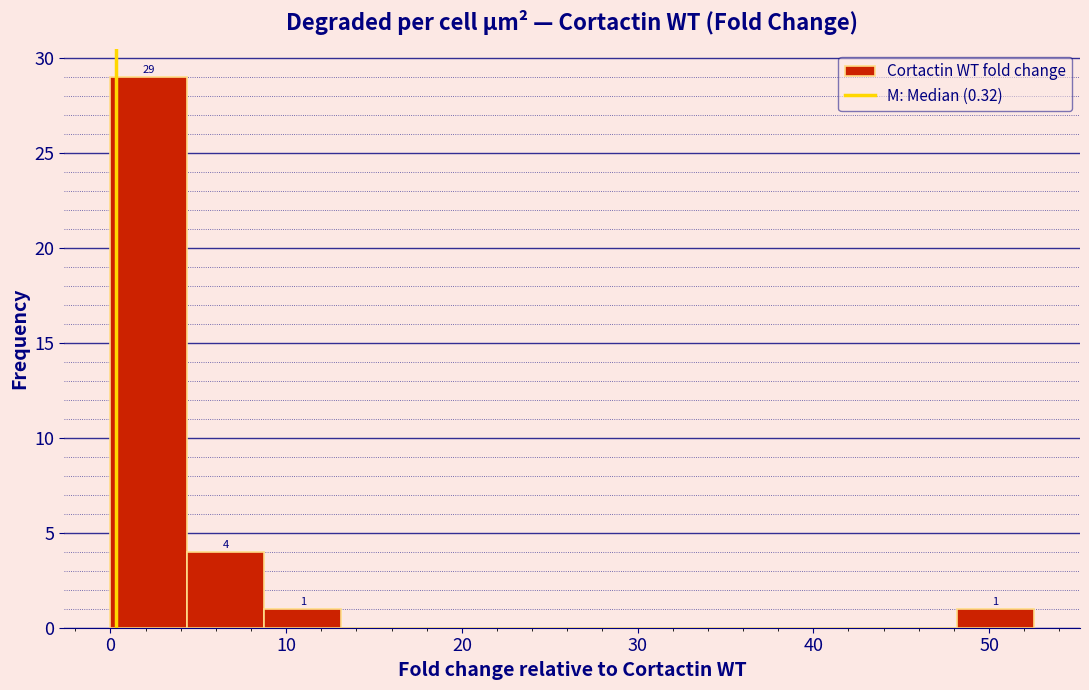

Which range on the x-axis has the tallest bar?

0 to 4